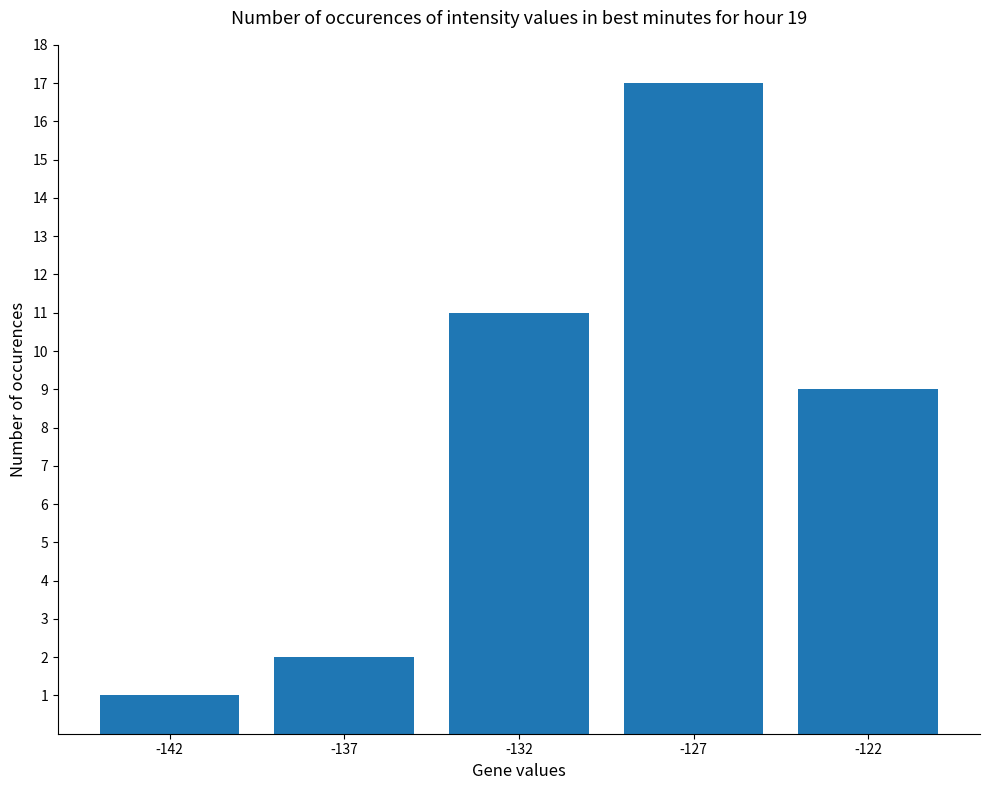

The value at -137 is 3. True or false?

False